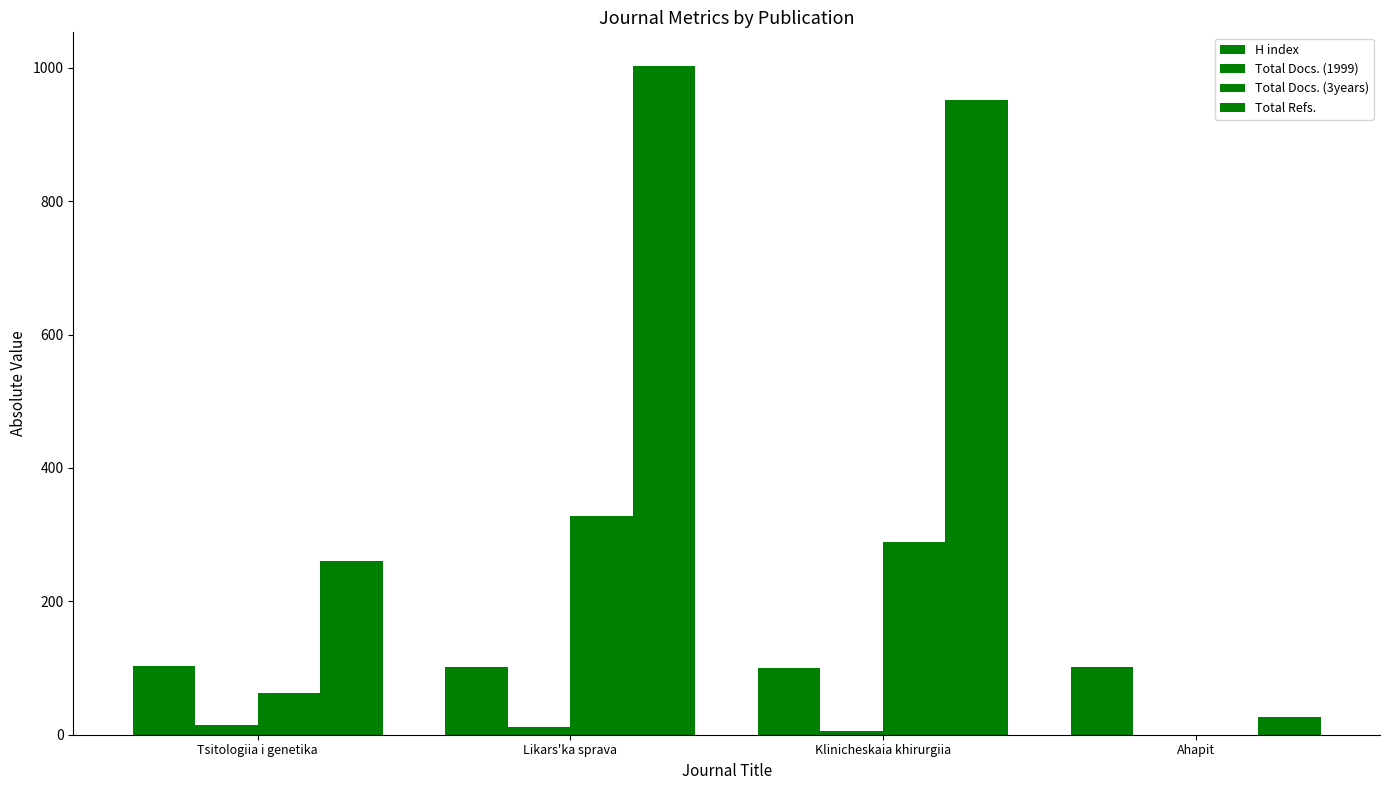

Are the bars horizontal?

No